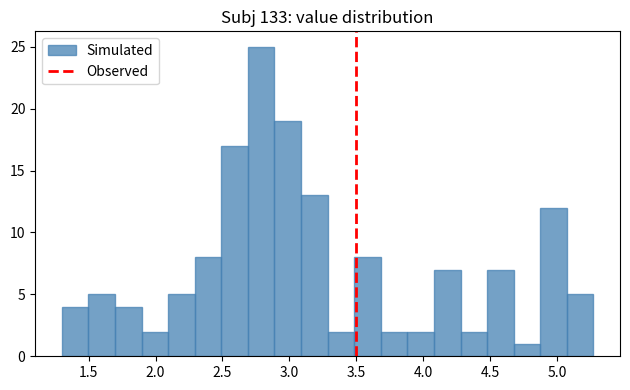

Around what value on the x-axis is the tallest bar? Give the approximate position of its centre, as read against the axis.

2.80